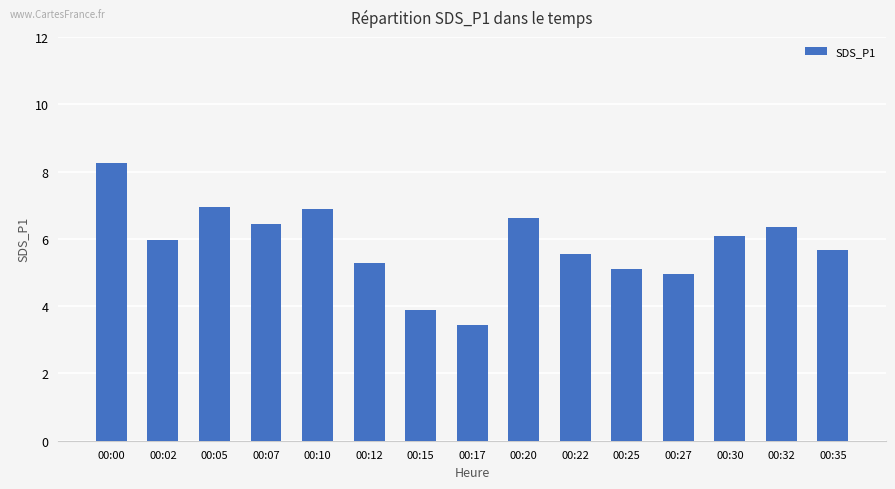

What is the change in value from 00:00 to 00:35?

-2.6